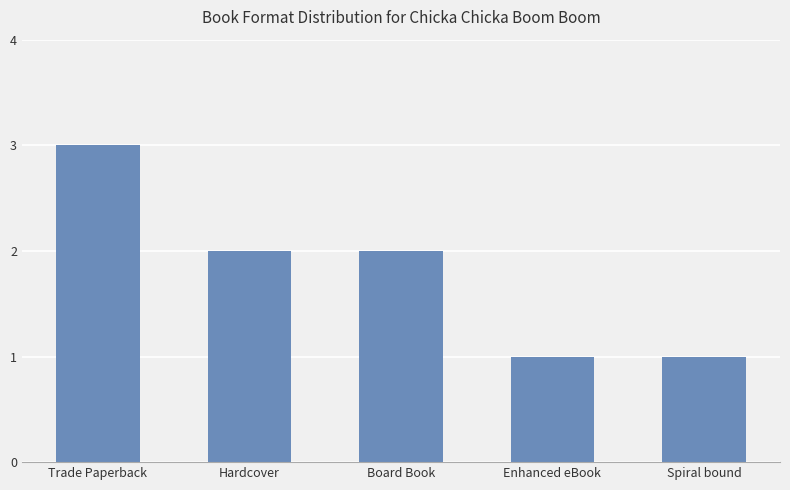

What is the ratio of the value at Trade Paperback to the value at Enhanced eBook?

3.0